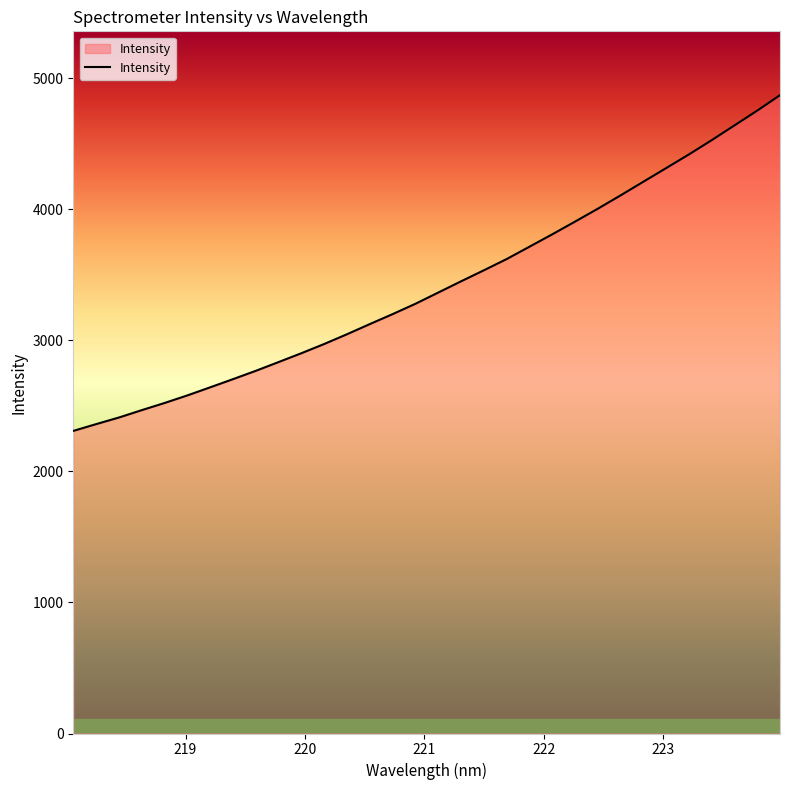

What is the minimum value shown in the chart?

2309.4